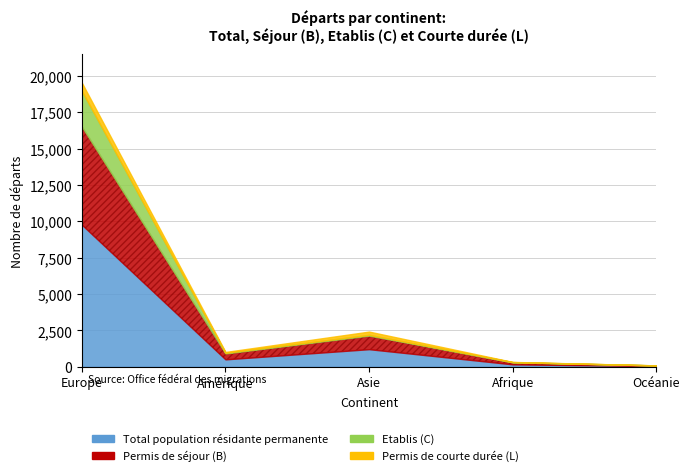

The value of Permis de séjour (B) at Asie is 935. True or false?

True